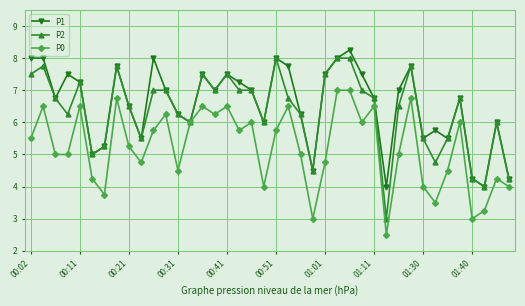

What is the value of the P1 point at the 20th from the left?

6.0